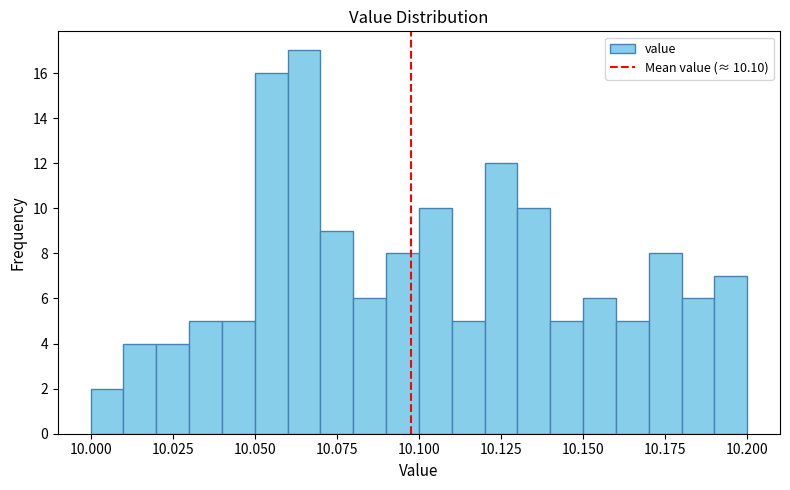

Read against the x-axis, roughly where is the centre of the tallest bar?

10.065